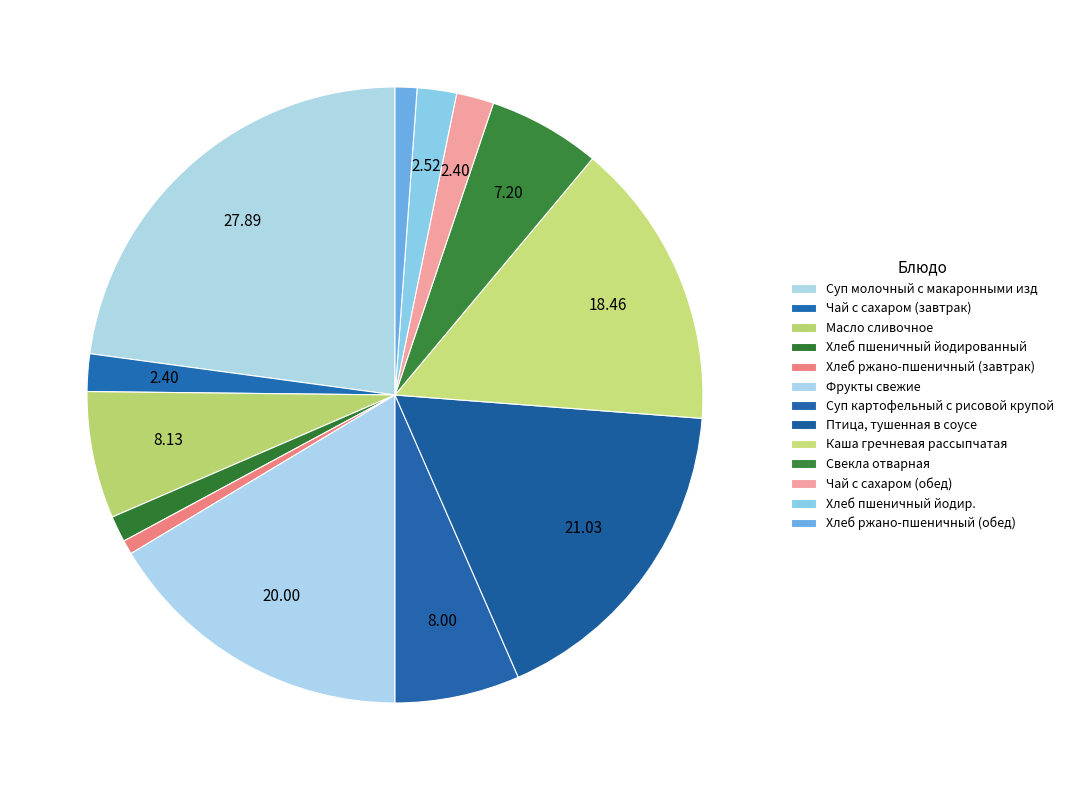

What portion of the pie excludes Чай с сахаром (обед)?

98.0%